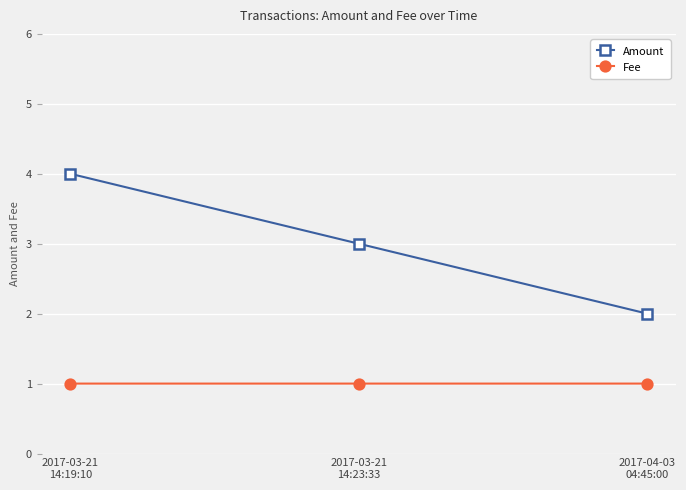

Does the chart display data point markers on the line(s)?

Yes